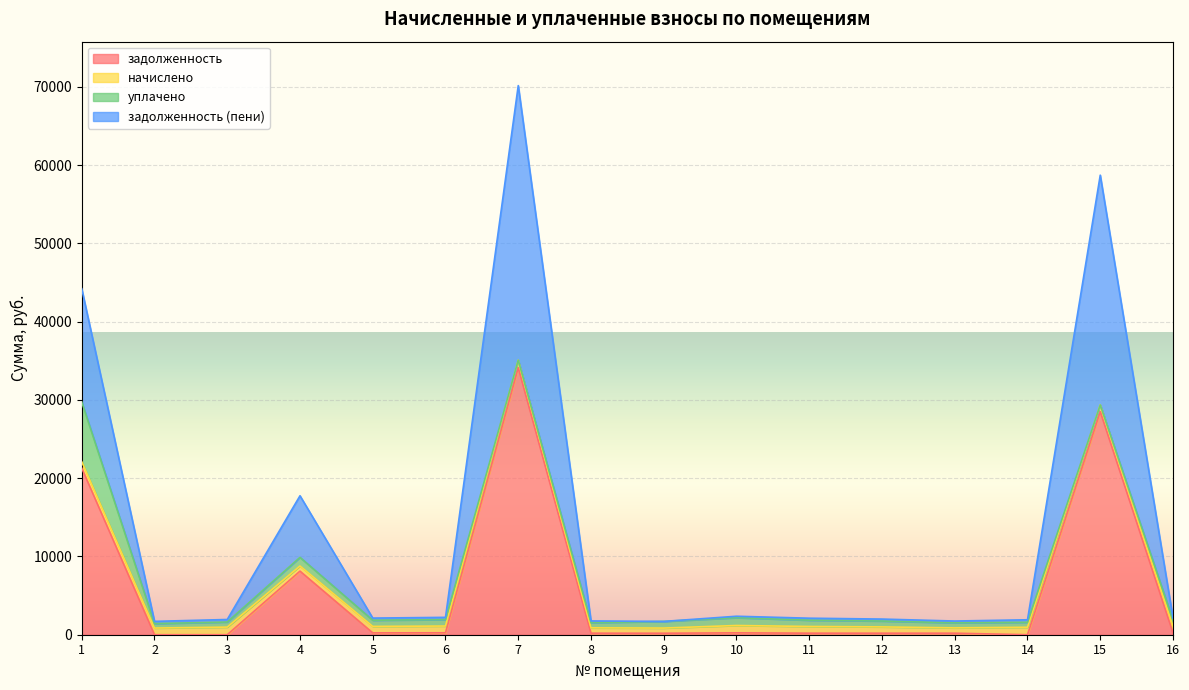

At which label does задолженность (пени) reach its minimum?

9